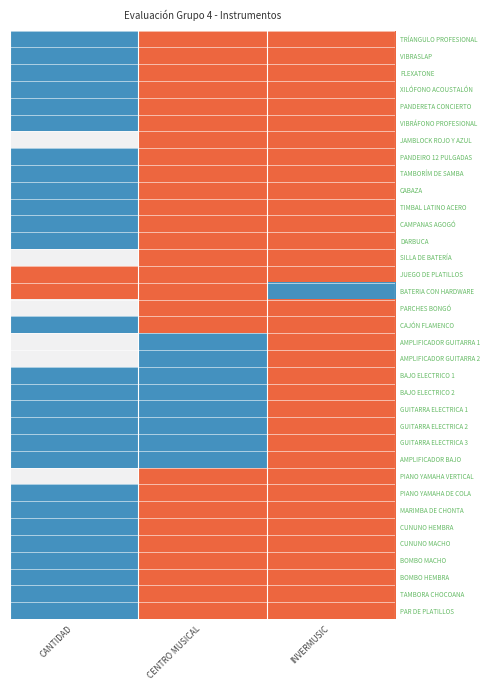

Reading left to right, transcribe all the data shown in this chart.

TRÍANGULO PROFESIONAL: CANTIDAD=0.0	CENTRO MUSICAL=1.0	INVERMUSIC=1.0
VIBRASLAP: CANTIDAD=0.0	CENTRO MUSICAL=1.0	INVERMUSIC=1.0
FLEXATONE: CANTIDAD=0.0	CENTRO MUSICAL=1.0	INVERMUSIC=1.0
XILÓFONO ACOUSTALÓN: CANTIDAD=0.0	CENTRO MUSICAL=1.0	INVERMUSIC=1.0
PANDERETA CONCIERTO: CANTIDAD=0.0	CENTRO MUSICAL=1.0	INVERMUSIC=1.0
VIBRÁFONO PROFESIONAL: CANTIDAD=0.0	CENTRO MUSICAL=1.0	INVERMUSIC=1.0
JAMBLOCK ROJO Y AZUL: CANTIDAD=0.5	CENTRO MUSICAL=1.0	INVERMUSIC=1.0
PANDEIRO 12 PULGADAS: CANTIDAD=0.0	CENTRO MUSICAL=1.0	INVERMUSIC=1.0
TAMBORÍM DE SAMBA: CANTIDAD=0.0	CENTRO MUSICAL=1.0	INVERMUSIC=1.0
CABAZA: CANTIDAD=0.0	CENTRO MUSICAL=1.0	INVERMUSIC=1.0
TIMBAL LATINO ACERO: CANTIDAD=0.0	CENTRO MUSICAL=1.0	INVERMUSIC=1.0
CAMPANAS AGOGÓ: CANTIDAD=0.0	CENTRO MUSICAL=1.0	INVERMUSIC=1.0
DARBUCA: CANTIDAD=0.0	CENTRO MUSICAL=1.0	INVERMUSIC=1.0
SILLA DE BATERÍA: CANTIDAD=0.5	CENTRO MUSICAL=1.0	INVERMUSIC=1.0
JUEGO DE PLATILLOS: CANTIDAD=1.0	CENTRO MUSICAL=1.0	INVERMUSIC=1.0
BATERIA CON HARDWARE: CANTIDAD=1.0	CENTRO MUSICAL=1.0	INVERMUSIC=0.0
PARCHES BONGÓ: CANTIDAD=0.5	CENTRO MUSICAL=1.0	INVERMUSIC=1.0
CAJÓN FLAMENCO: CANTIDAD=0.0	CENTRO MUSICAL=1.0	INVERMUSIC=1.0
AMPLIFICADOR GUITARRA 1: CANTIDAD=0.5	CENTRO MUSICAL=0.0	INVERMUSIC=1.0
AMPLIFICADOR GUITARRA 2: CANTIDAD=0.5	CENTRO MUSICAL=0.0	INVERMUSIC=1.0
BAJO ELECTRICO 1: CANTIDAD=0.0	CENTRO MUSICAL=0.0	INVERMUSIC=1.0
BAJO ELECTRICO 2: CANTIDAD=0.0	CENTRO MUSICAL=0.0	INVERMUSIC=1.0
GUITARRA ELECTRICA 1: CANTIDAD=0.0	CENTRO MUSICAL=0.0	INVERMUSIC=1.0
GUITARRA ELECTRICA 2: CANTIDAD=0.0	CENTRO MUSICAL=0.0	INVERMUSIC=1.0
GUITARRA ELECTRICA 3: CANTIDAD=0.0	CENTRO MUSICAL=0.0	INVERMUSIC=1.0
AMPLIFICADOR BAJO: CANTIDAD=0.0	CENTRO MUSICAL=0.0	INVERMUSIC=1.0
PIANO YAMAHA VERTICAL: CANTIDAD=0.5	CENTRO MUSICAL=1.0	INVERMUSIC=1.0
PIANO YAMAHA DE COLA: CANTIDAD=0.0	CENTRO MUSICAL=1.0	INVERMUSIC=1.0
MARIMBA DE CHONTA: CANTIDAD=0.0	CENTRO MUSICAL=1.0	INVERMUSIC=1.0
CUNUNO HEMBRA: CANTIDAD=0.0	CENTRO MUSICAL=1.0	INVERMUSIC=1.0
CUNUNO MACHO: CANTIDAD=0.0	CENTRO MUSICAL=1.0	INVERMUSIC=1.0
BOMBO MACHO: CANTIDAD=0.0	CENTRO MUSICAL=1.0	INVERMUSIC=1.0
BOMBO HEMBRA: CANTIDAD=0.0	CENTRO MUSICAL=1.0	INVERMUSIC=1.0
TAMBORA CHOCOANA: CANTIDAD=0.0	CENTRO MUSICAL=1.0	INVERMUSIC=1.0
PAR DE PLATILLOS: CANTIDAD=0.0	CENTRO MUSICAL=1.0	INVERMUSIC=1.0